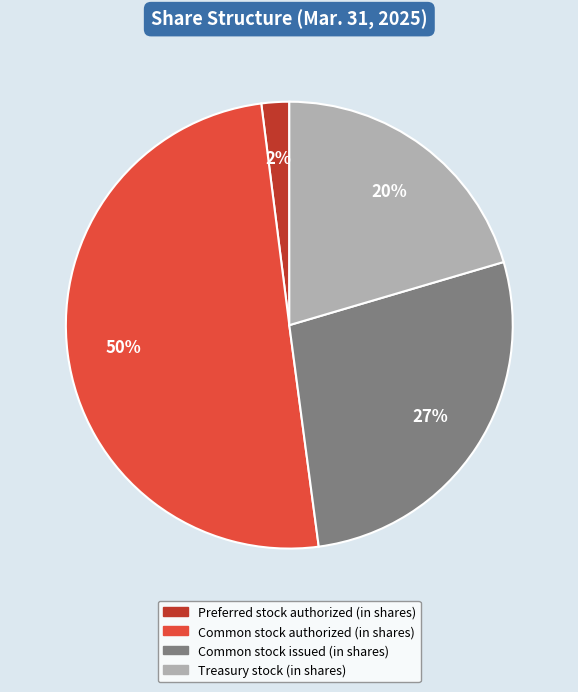

Count the number of slices in the pie.

4